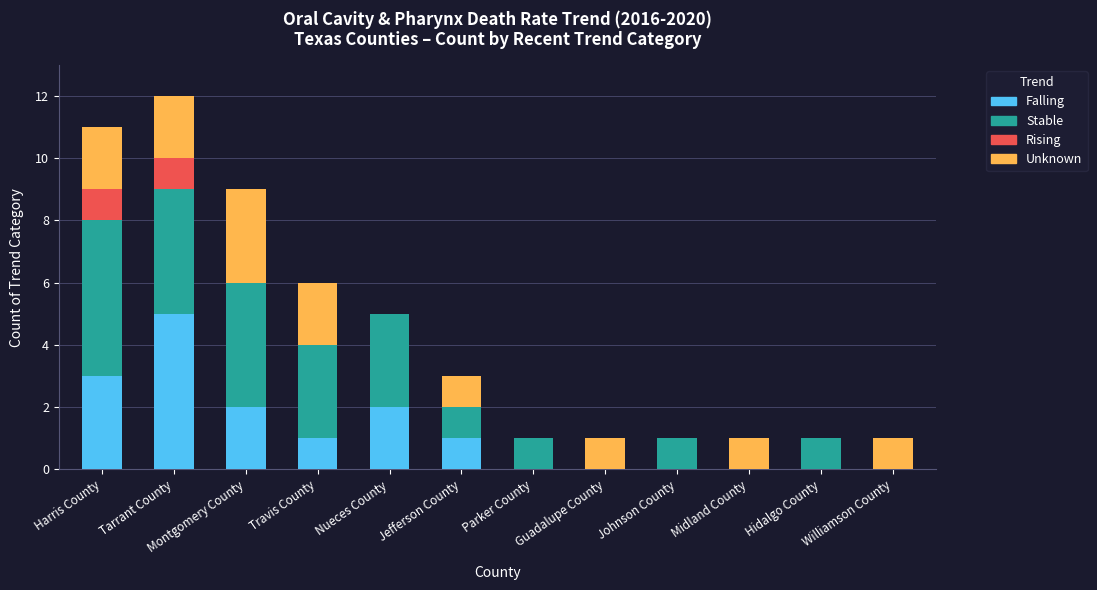

What is the total value across all series at Harris County?

11